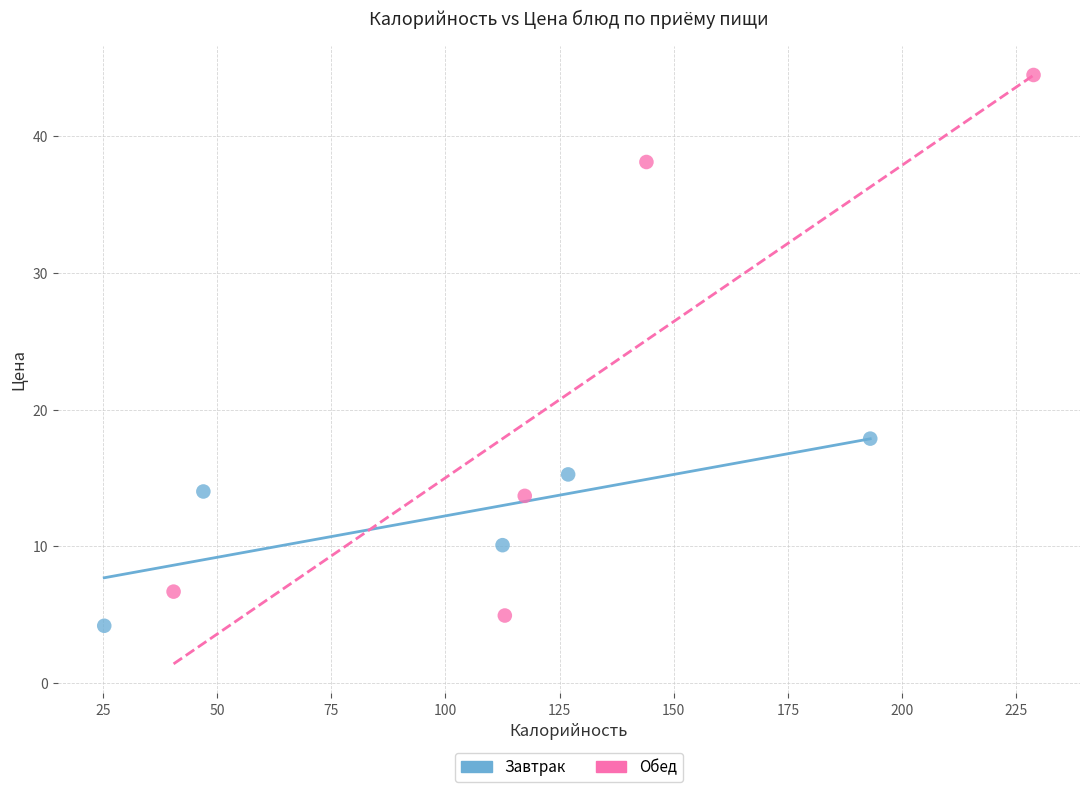

Which series contains the highest Y value?

Обед